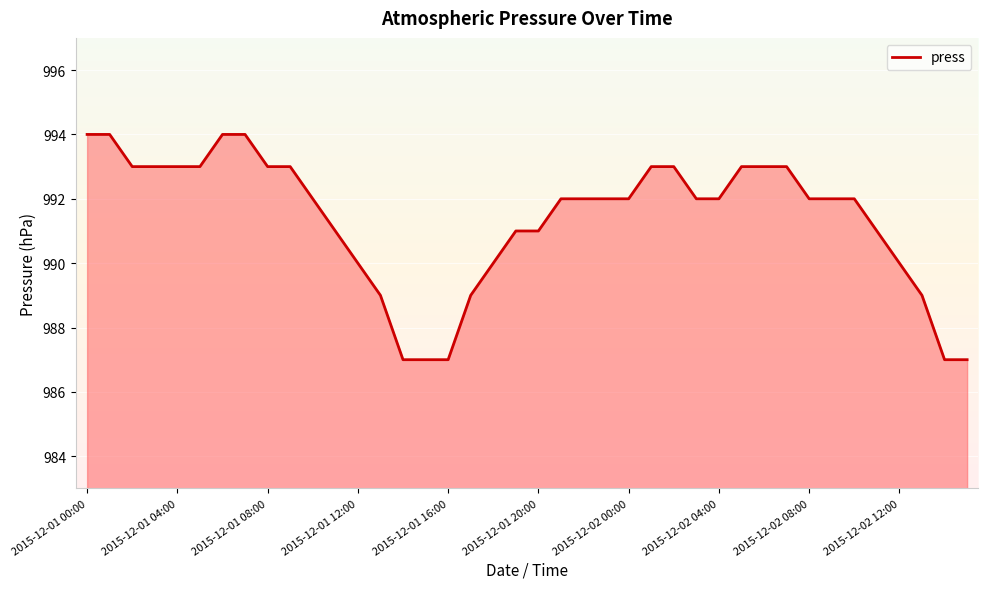

What is the smallest value displayed?

987